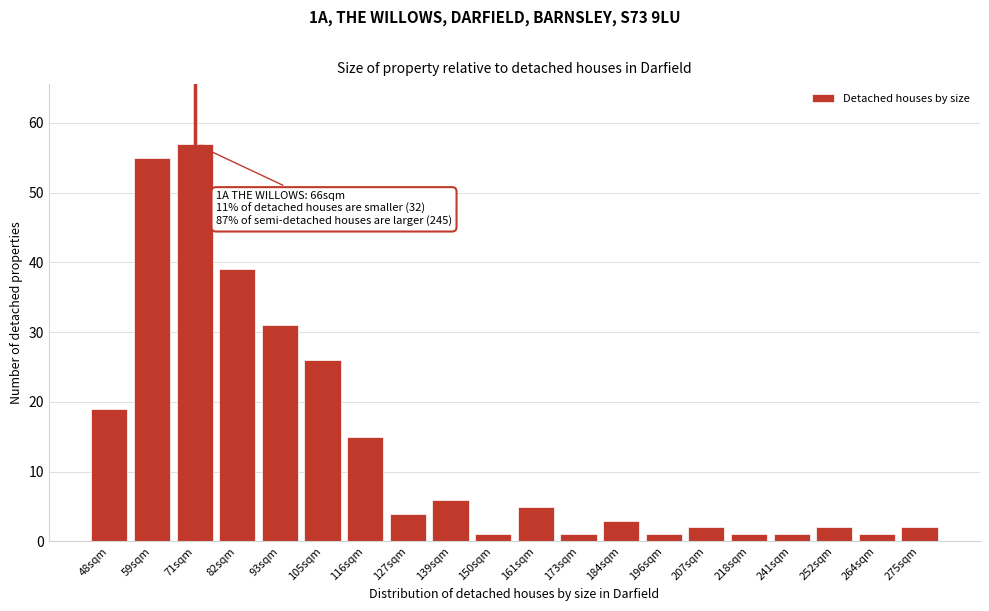

Reading right to left, transcribe all the data shown in this chart.

2	1	2	1	1	2	1	3	1	5	1	6	4	15	26	31	39	57	55	19